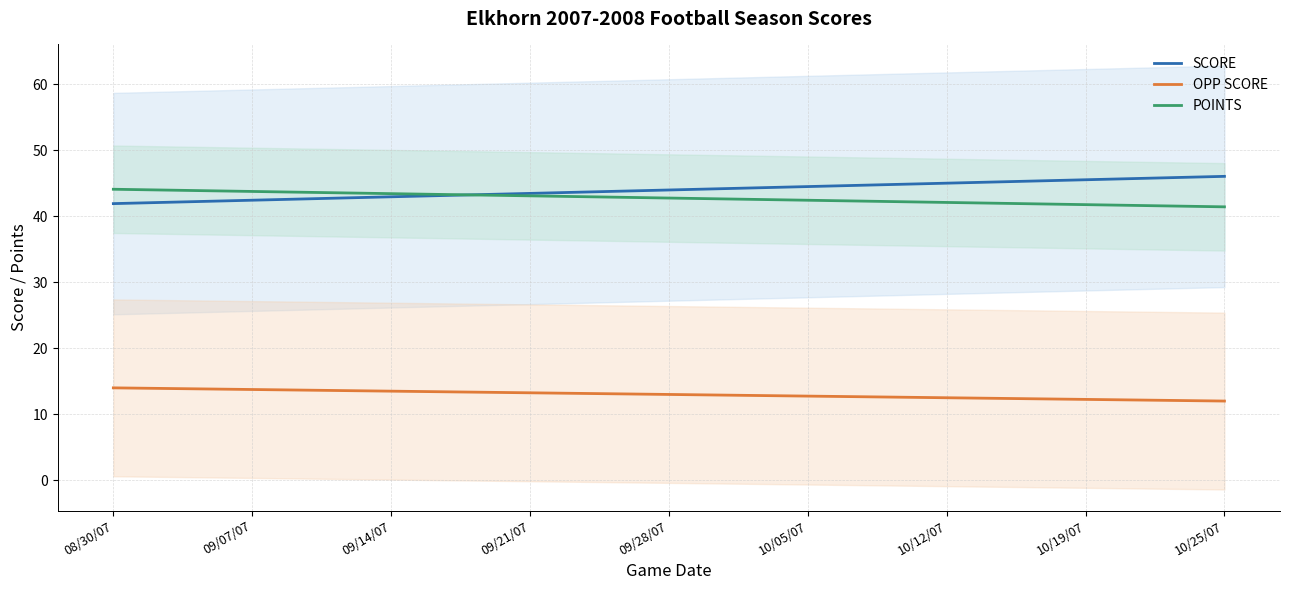

At how many categories does at least one series exceed 39?

9